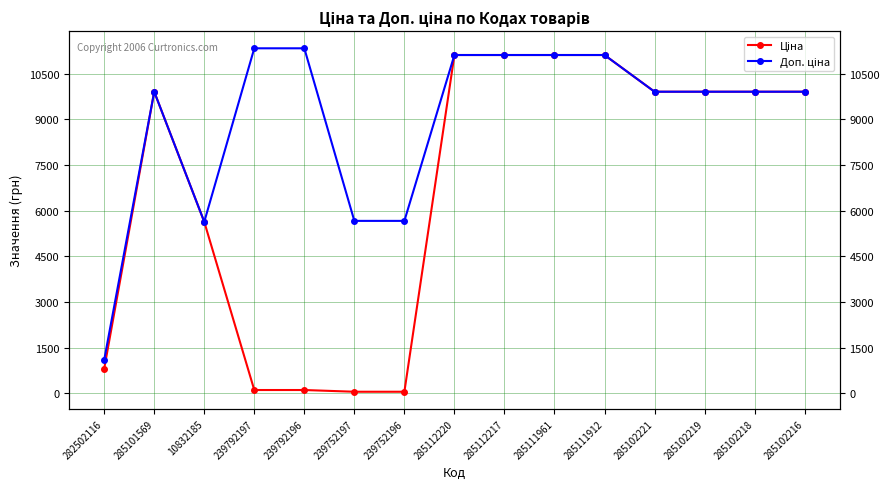

Where does the Ціна series first go above 9908?

285101569